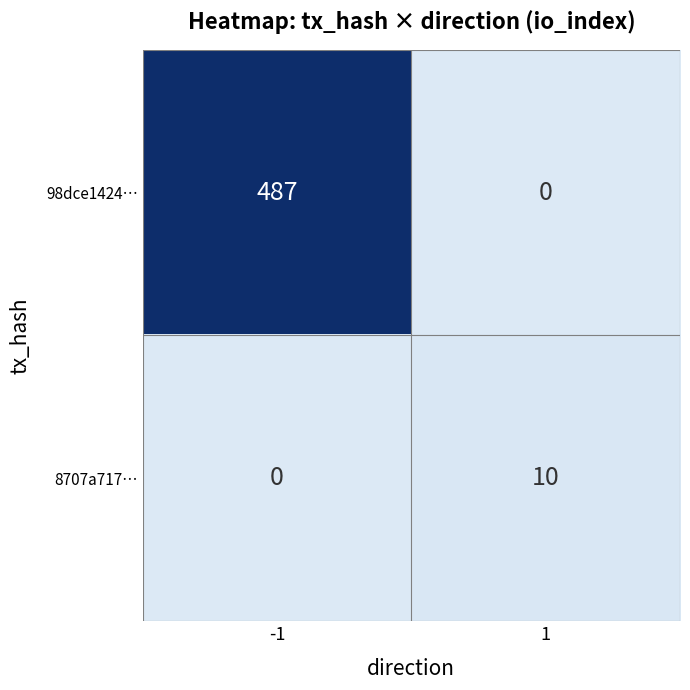

Which series changed the most between -1 and 1?

98dce1424…